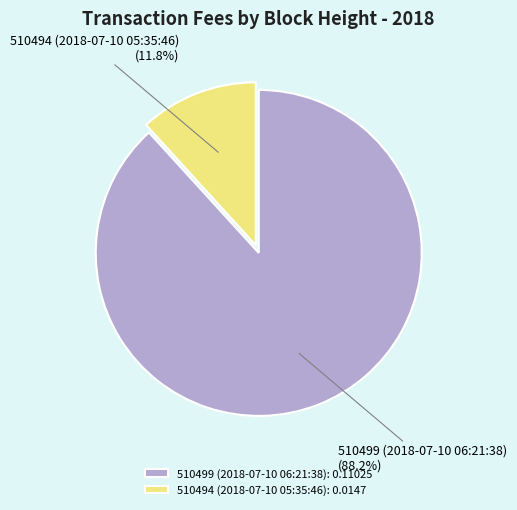

Between 510494 (2018-07-10 05:35:46) and 510499 (2018-07-10 06:21:38), which is larger?

510499 (2018-07-10 06:21:38)